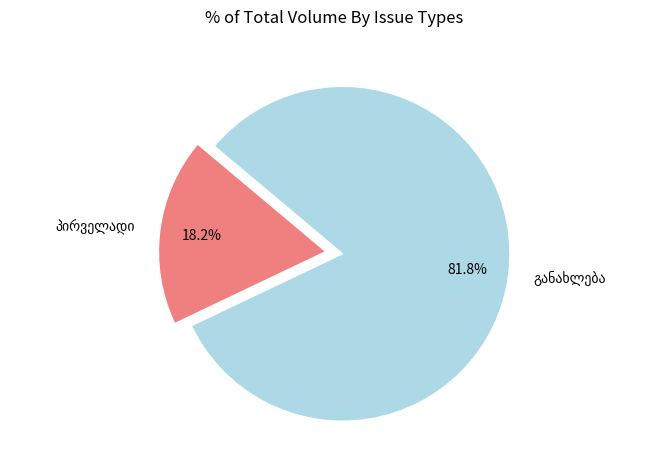

Is there any slice that represents more than half of the pie?

Yes